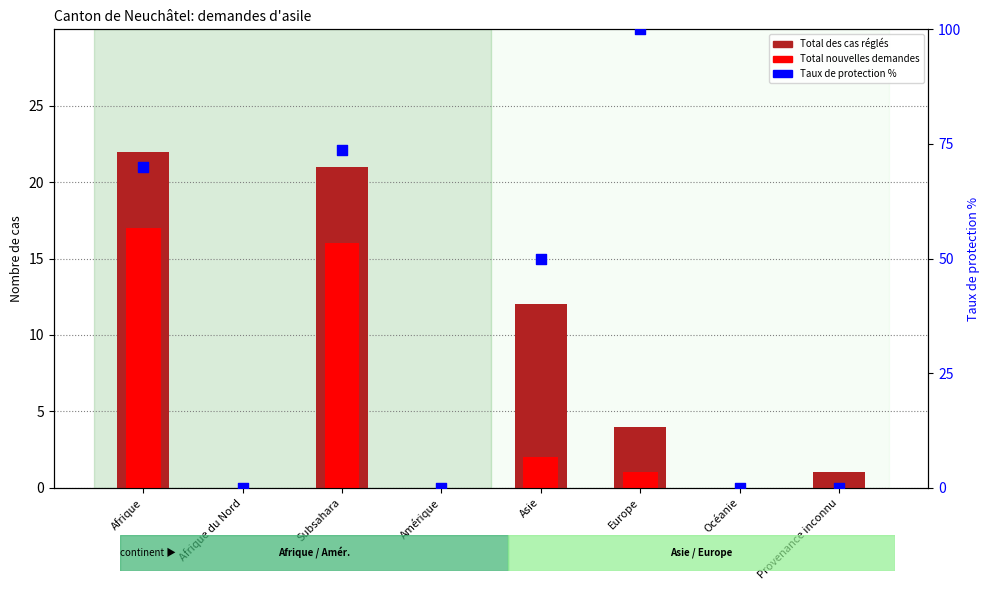

At how many categories does at least one series exceed 11?

4